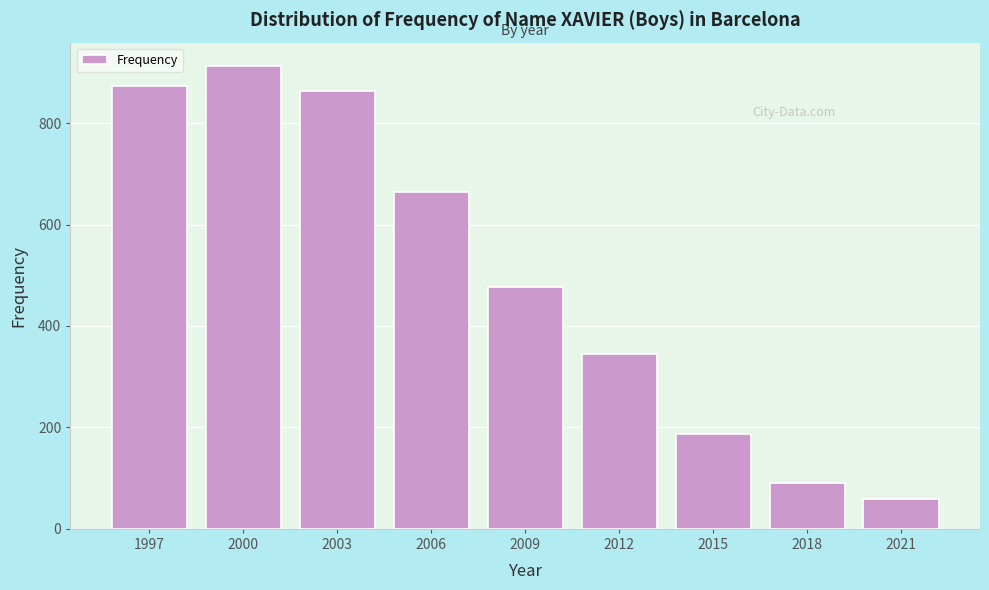

Reading right to left, transcribe all the data shown in this chart.

58	90	188	345	477	665	863	913	874